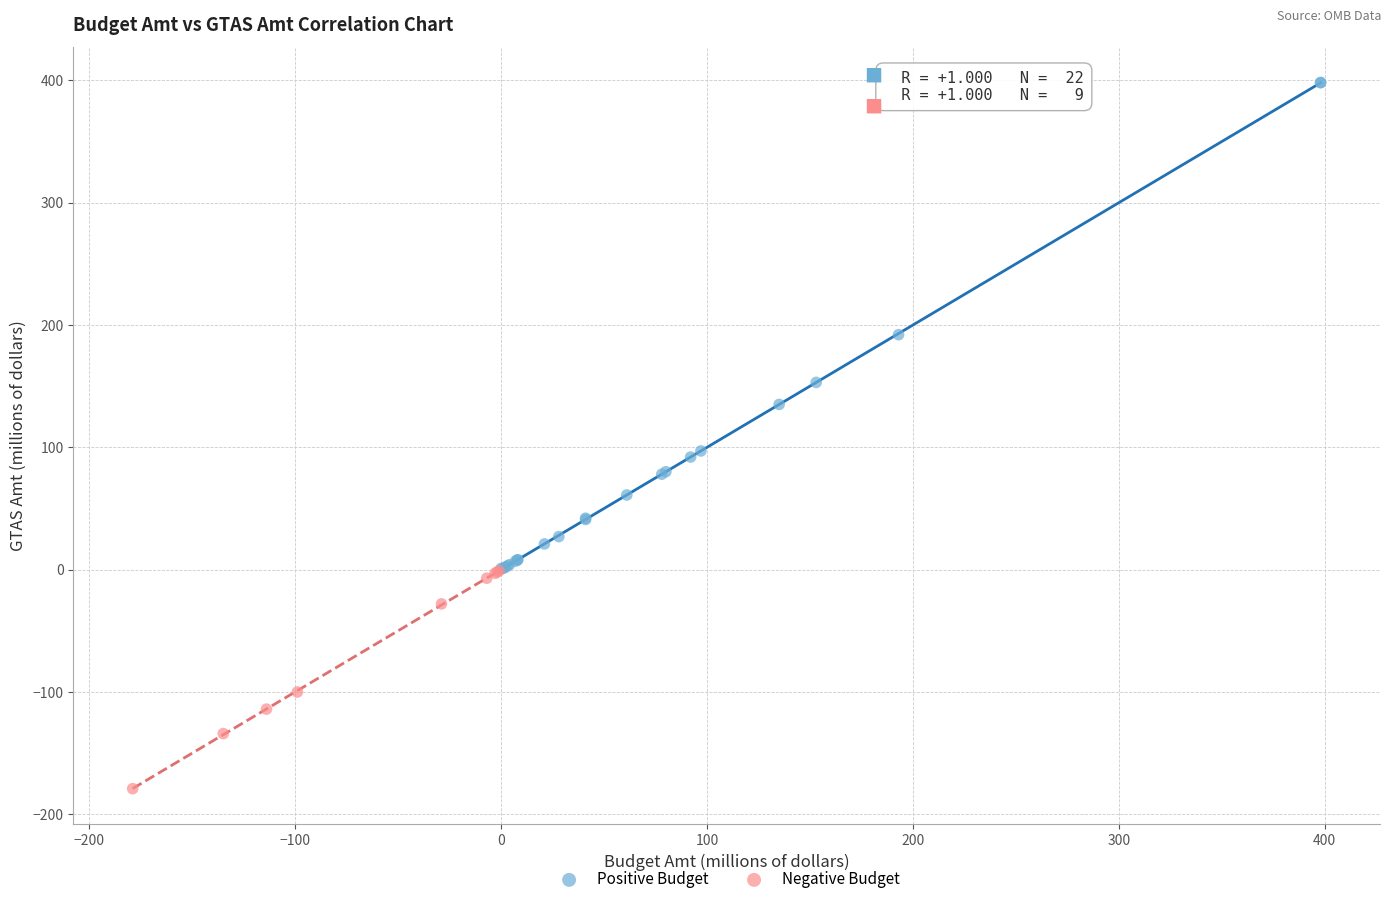

Which series has the widest spread of Y values?

Positive Budget